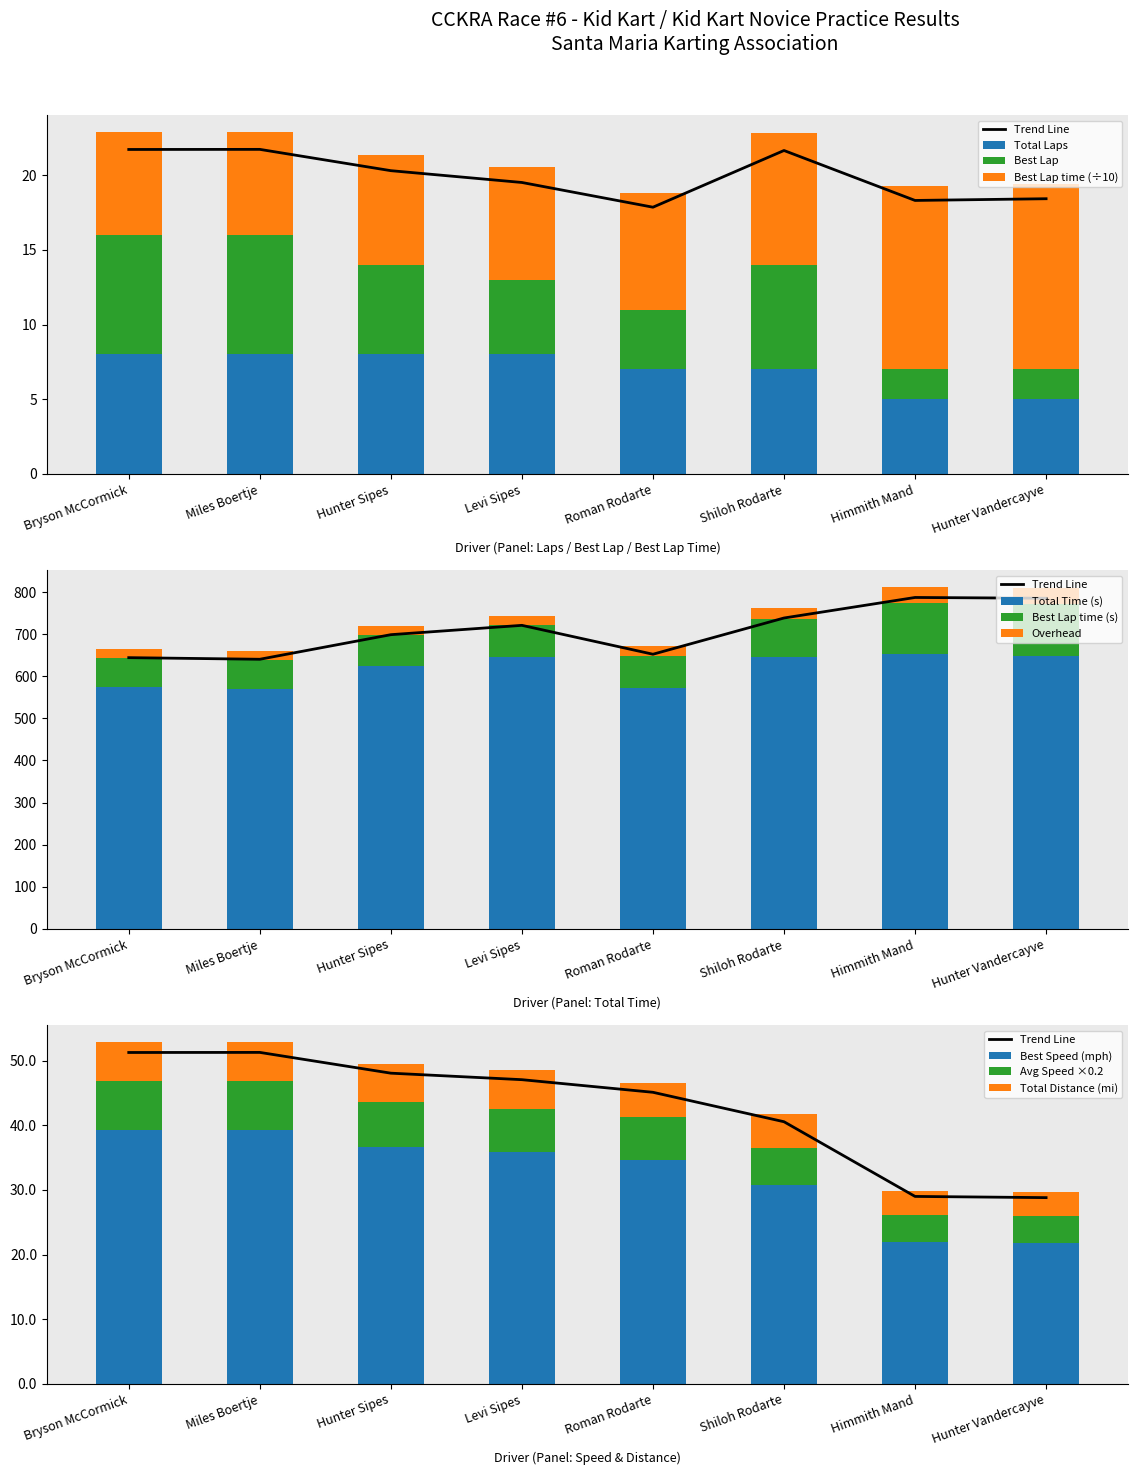

At which label is Best Speed closest to 30?

Shiloh Rodarte